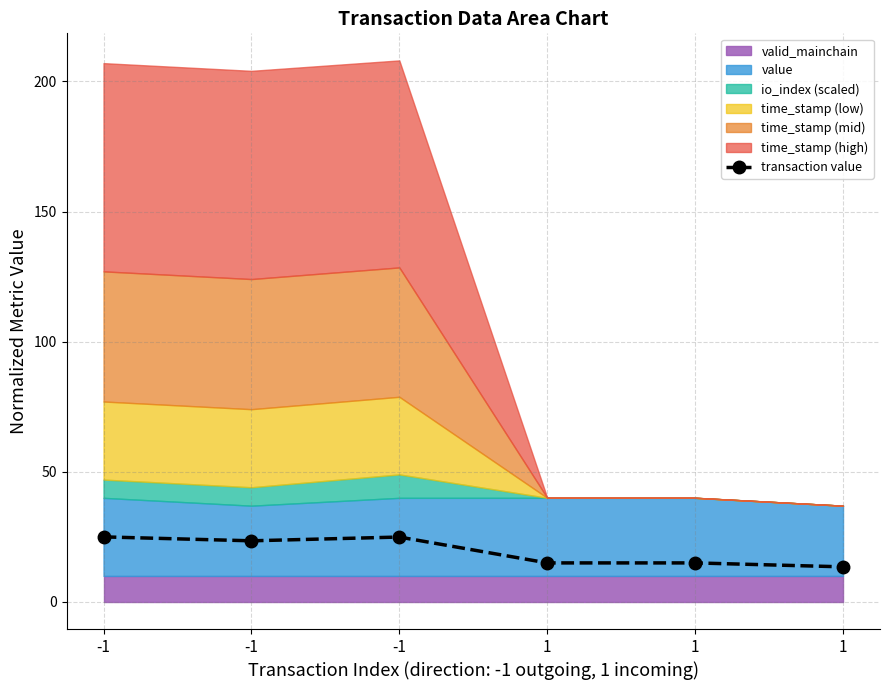

What is the change in value from -1 to -1?

-1.5